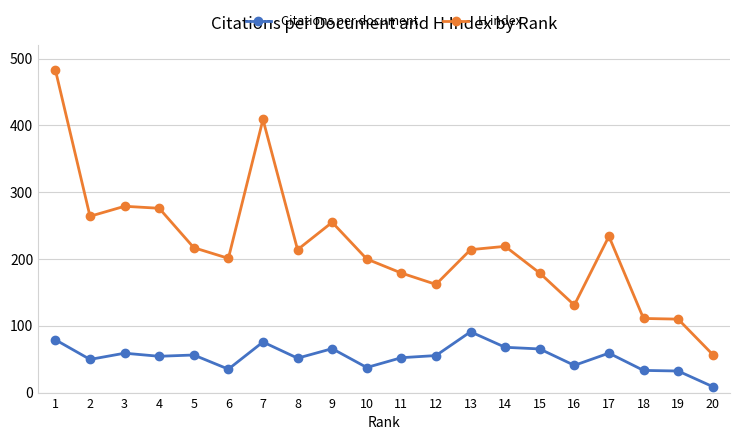

What is the difference between the maximum and minimum values in the H index series?

426.0